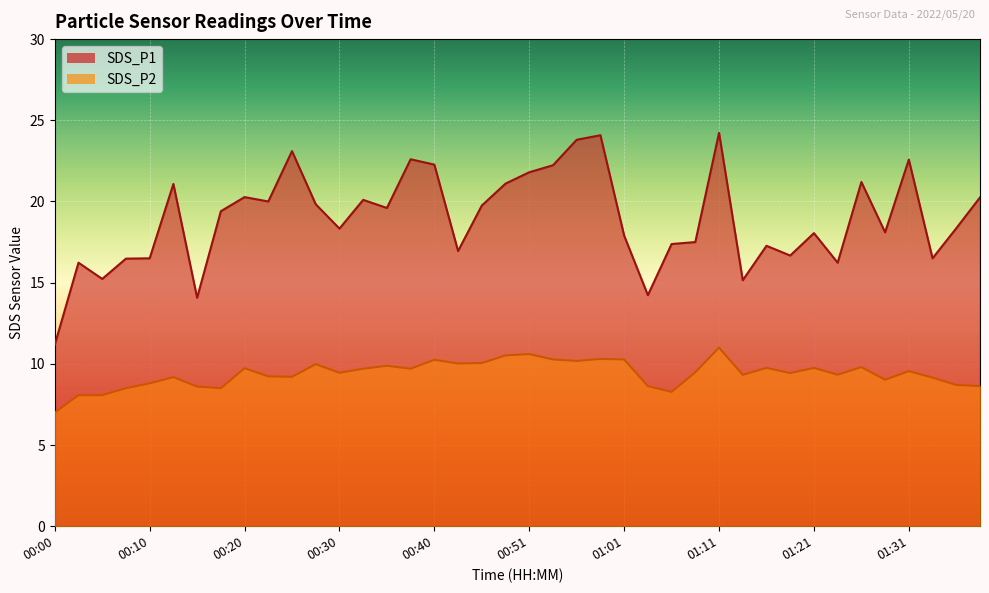

Where is SDS_P2 nearest to the value 9?

01:28